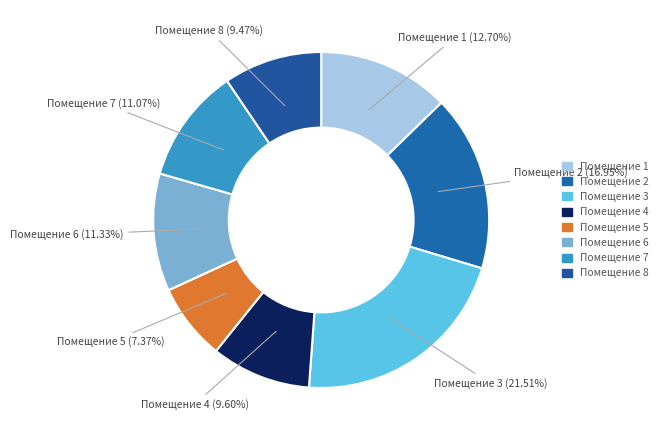

Approximately how many times larger is the value at Помещение 1 compared to Помещение 2?

0.7